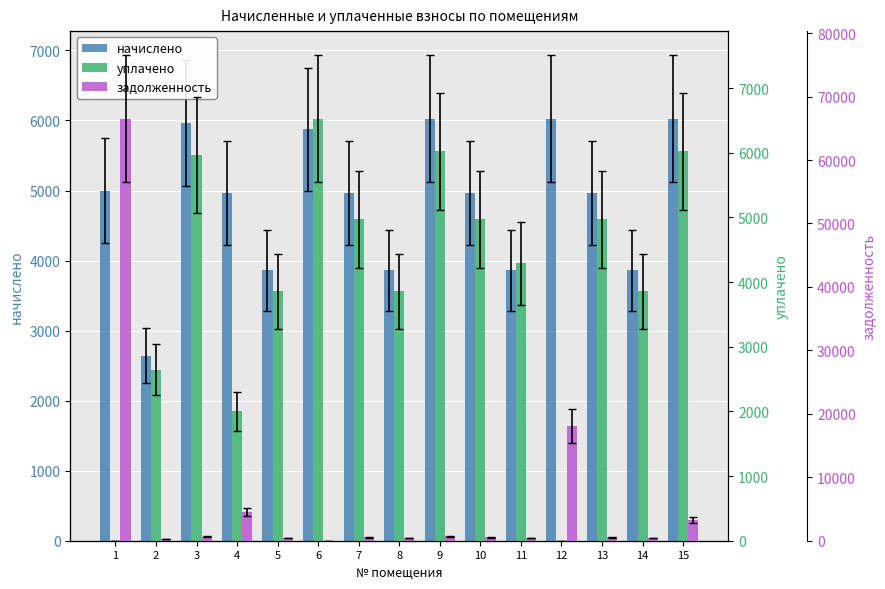

The уплачено series shows 6916.8 at 10. True or false?

False